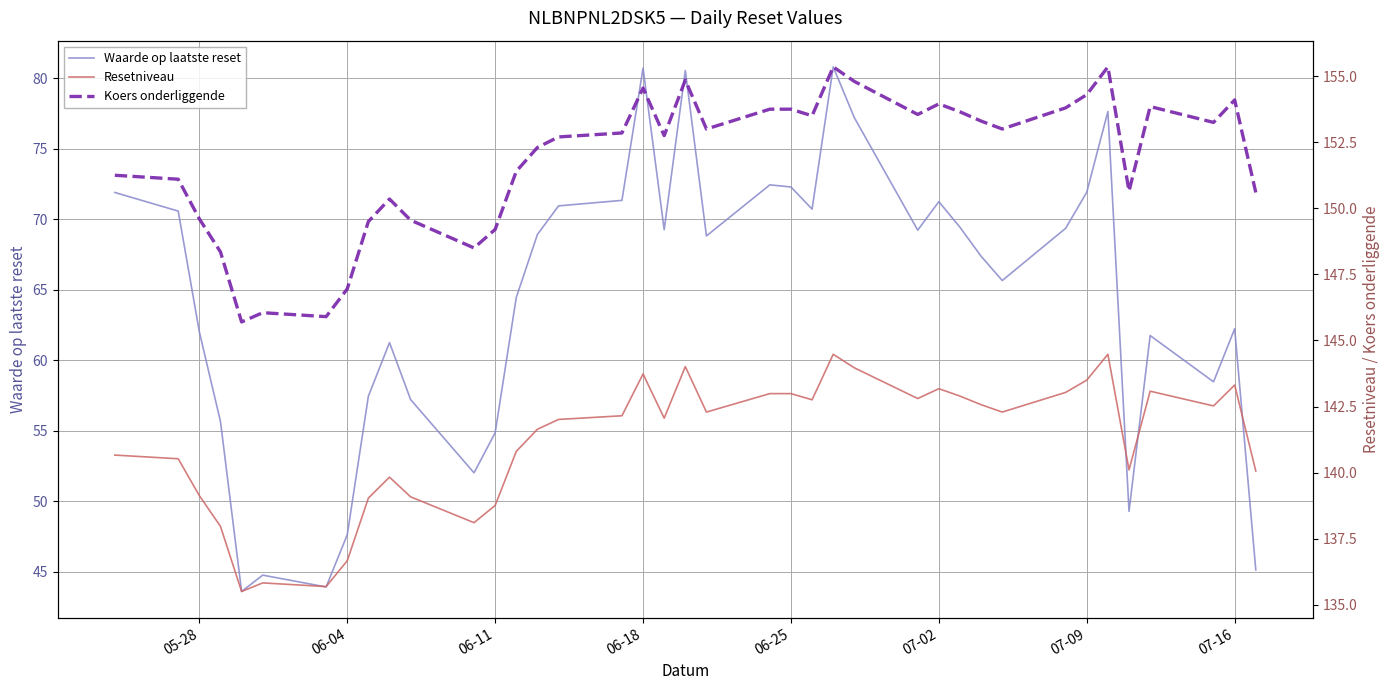

At how many categories does at least one series exceed 49?

39